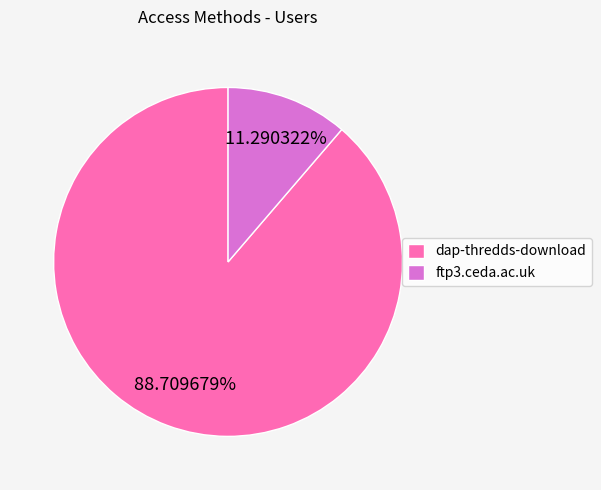

To the nearest percent, what is the difference between the largest and smallest slice percentages?

77%